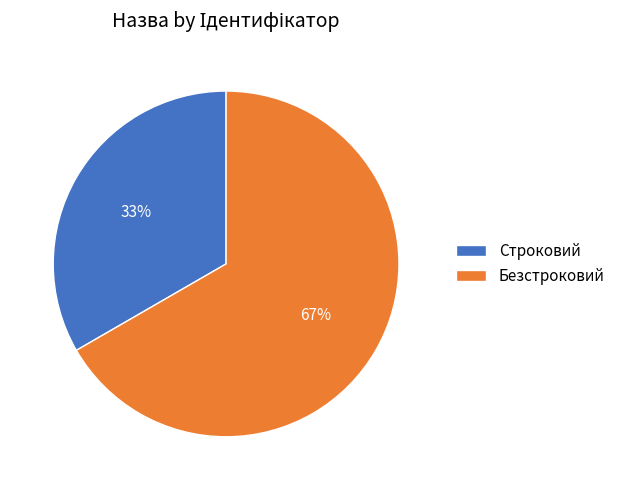

Between Безстроковий and Строковий, which is larger?

Безстроковий